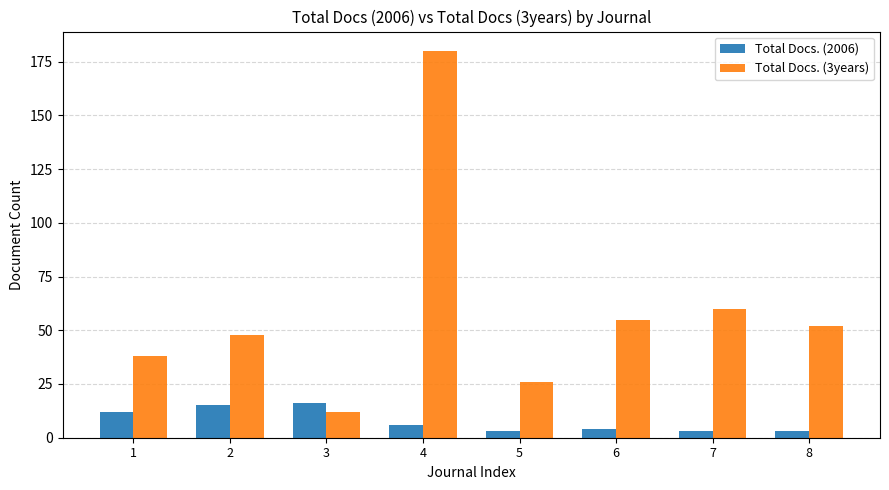

How many bars are there in total?

16